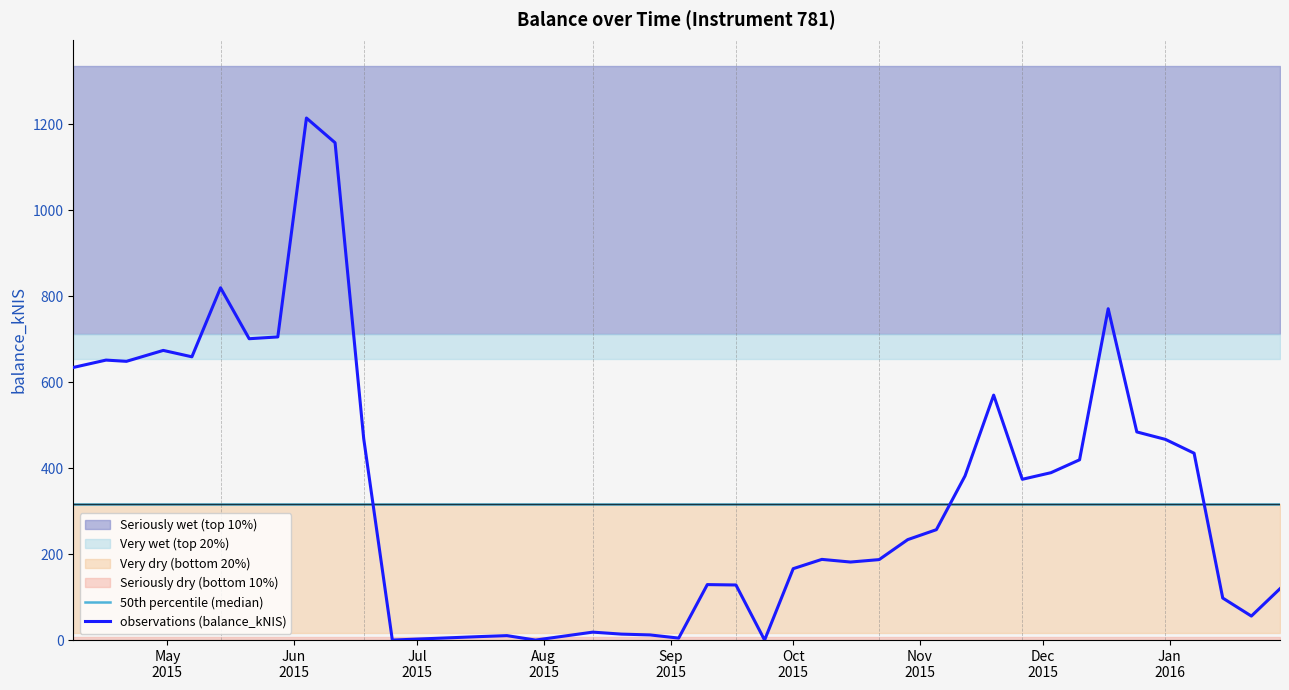

True or false: 50th percentile (median) has more than 2 interior local peaks.

False